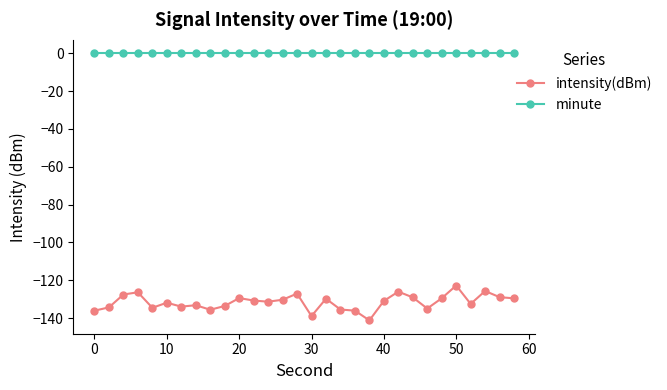

List the series in order of their overall mean, lowest first.

intensity(dBm), minute